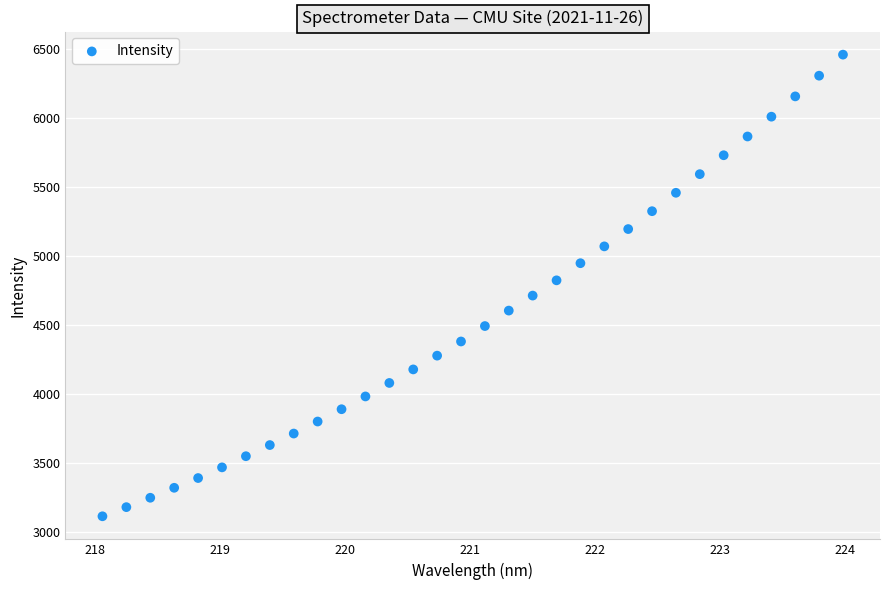

What is the range of Y values (max minus min)?

3350.1